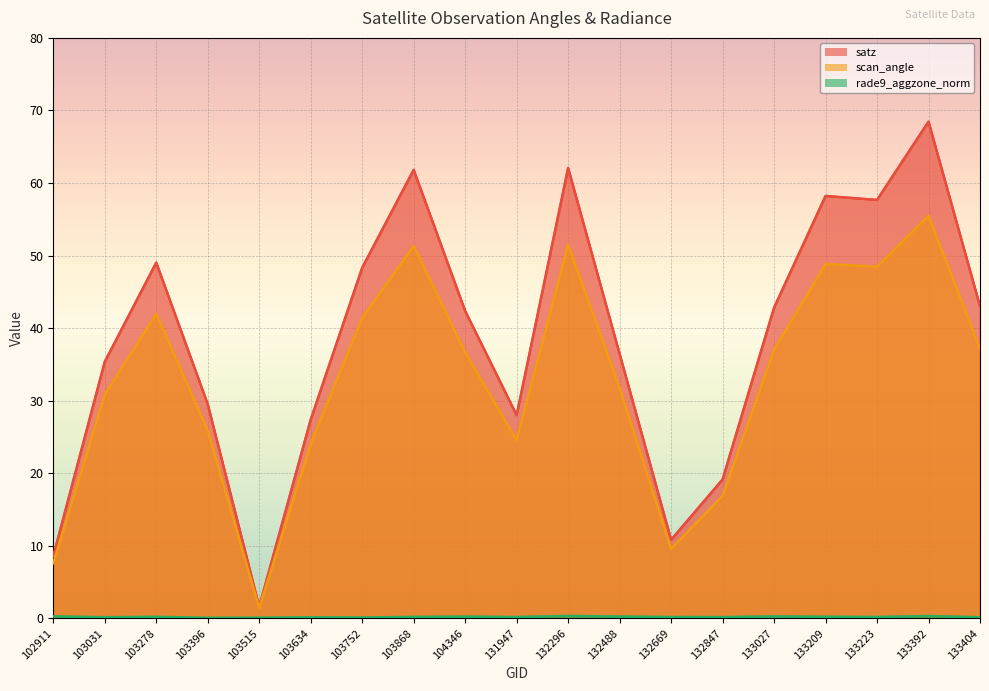

What is the difference between the maximum and second lowest values in the scan_angle series?

47.9